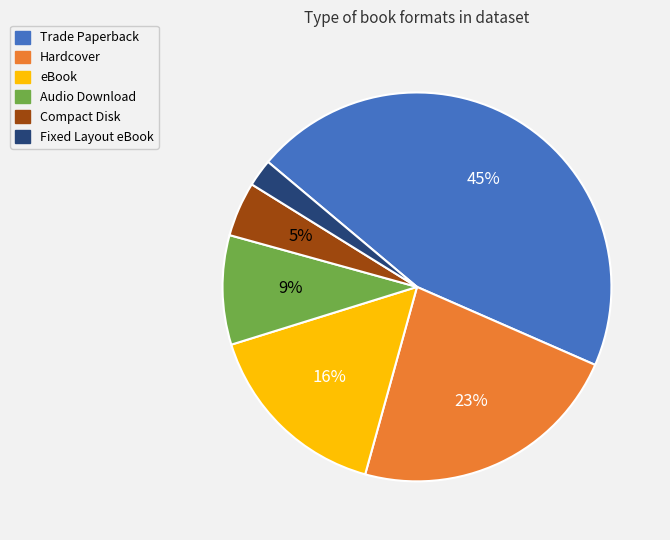

The Trade Paperback slice represents 51% of the pie. True or false?

False